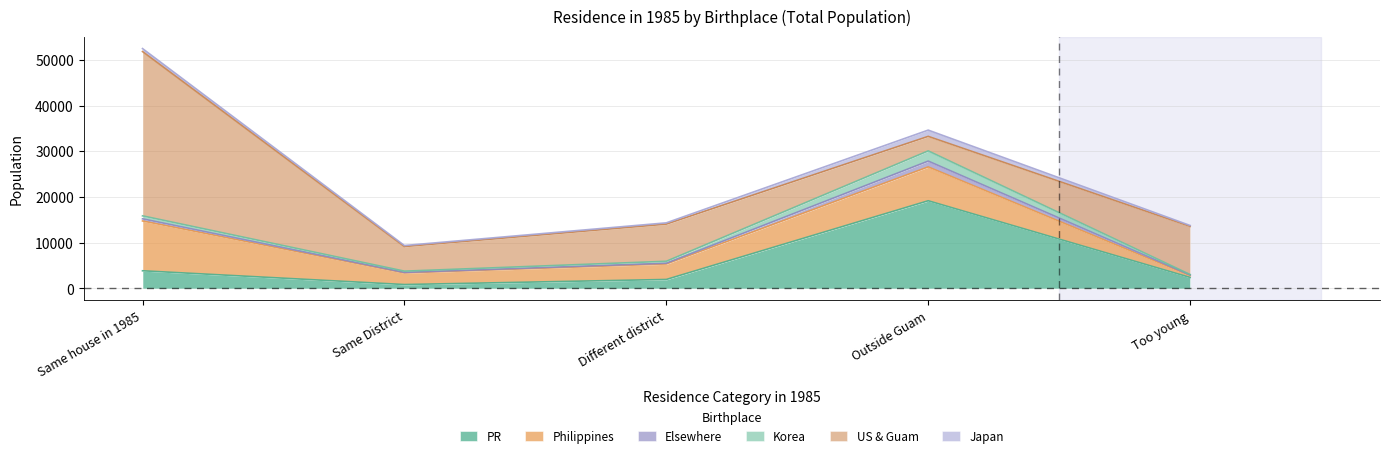

At which category is the sum across all series the highest?

Same house in 1985